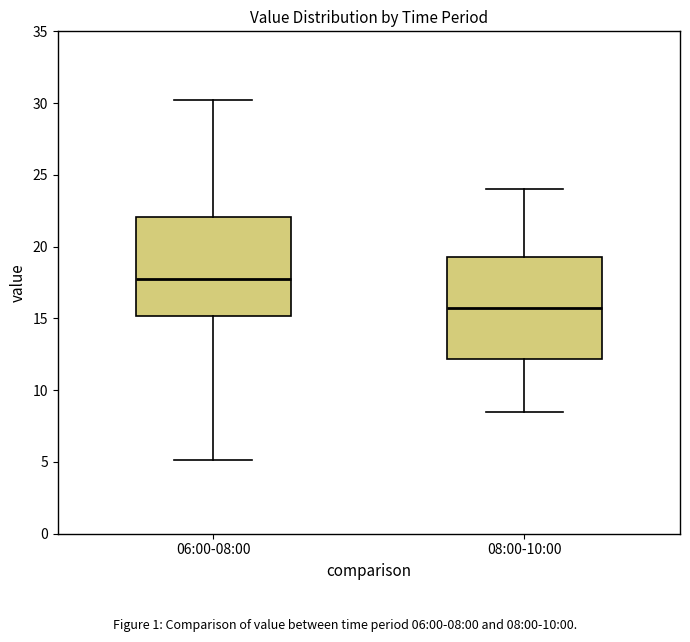

Which box has the lowest median line?

08:00-10:00